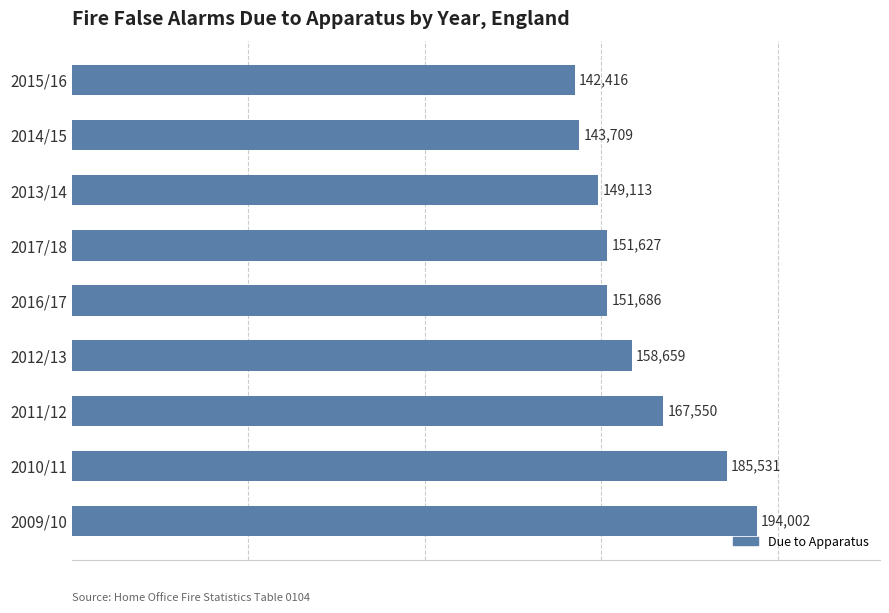

Read the value at 2014/15.

143709